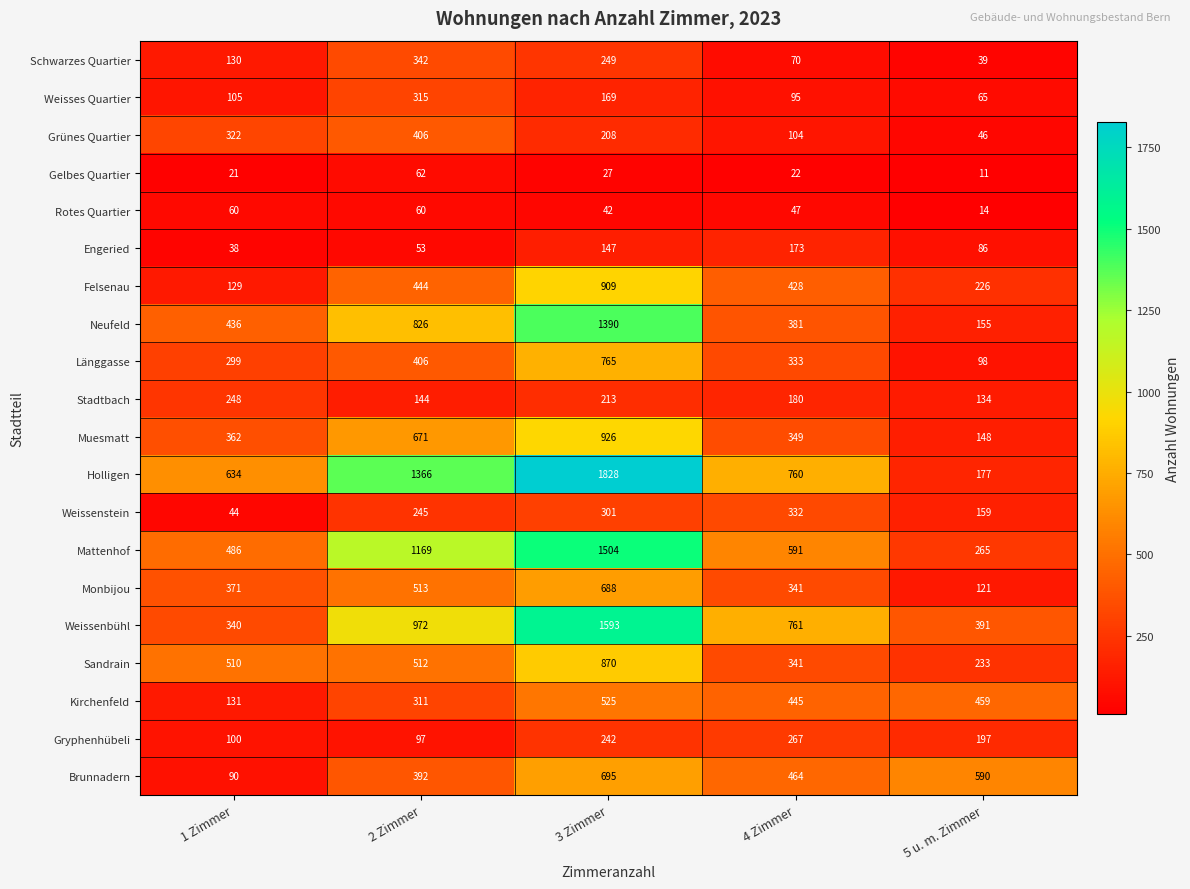

At which label is Engeried closest to 105?

5 u. m. Zimmer